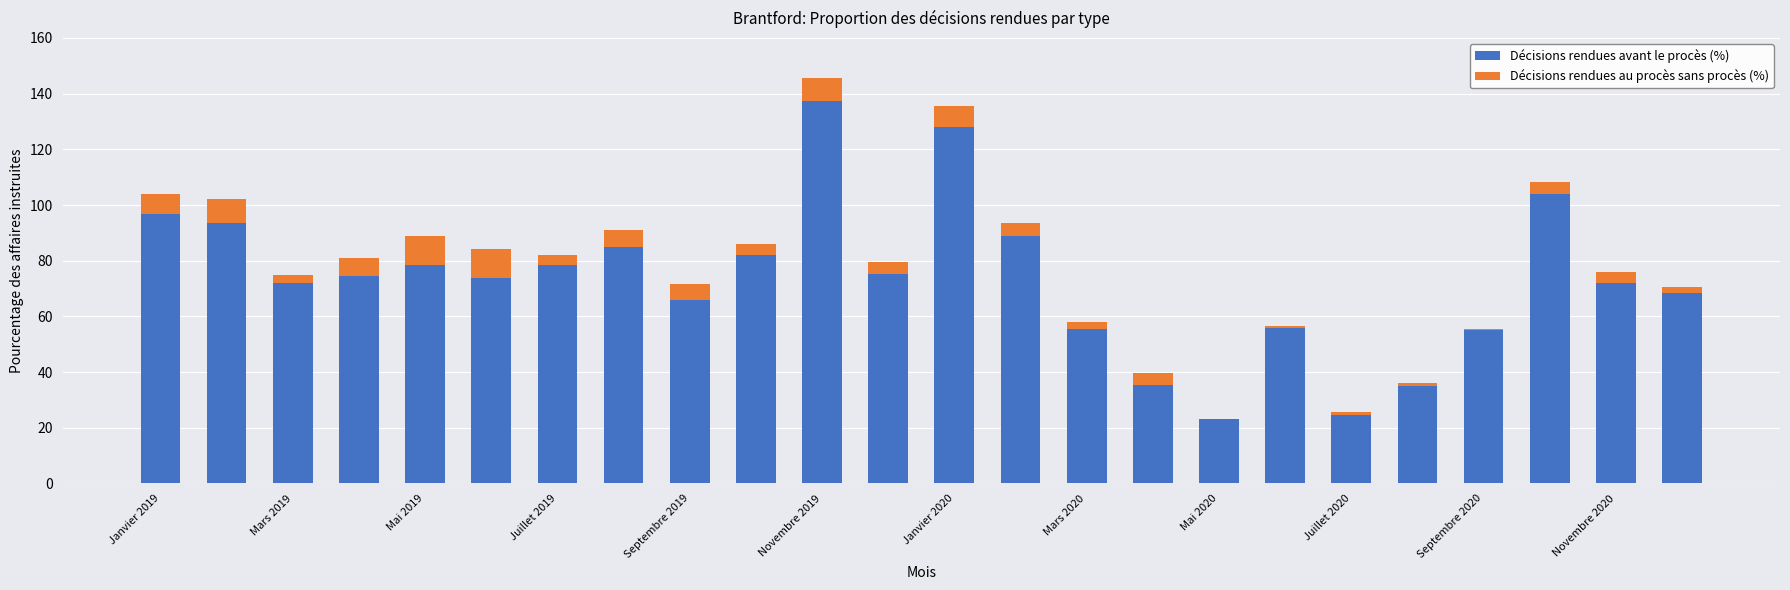

Does the chart contain stacked bars?

Yes